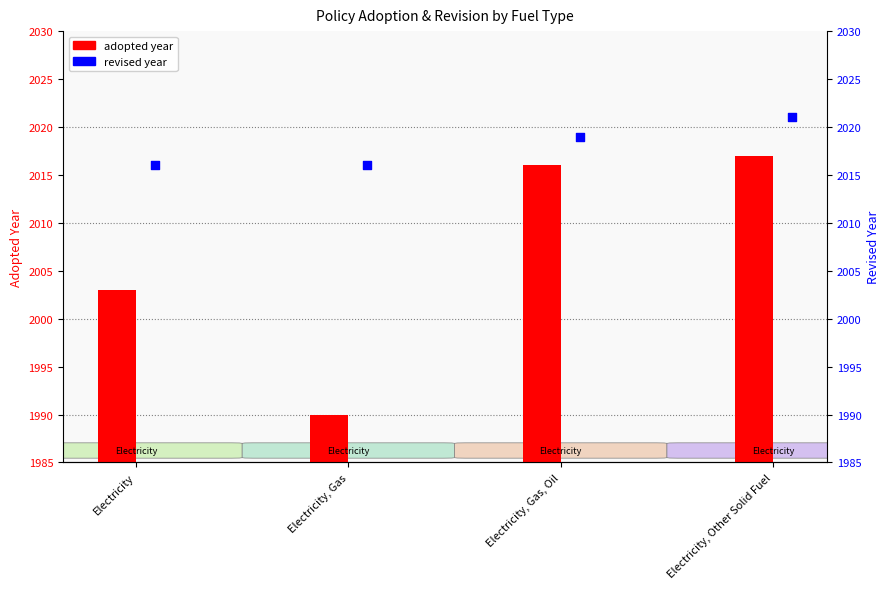

Which series has the largest total across all categories?

revised year